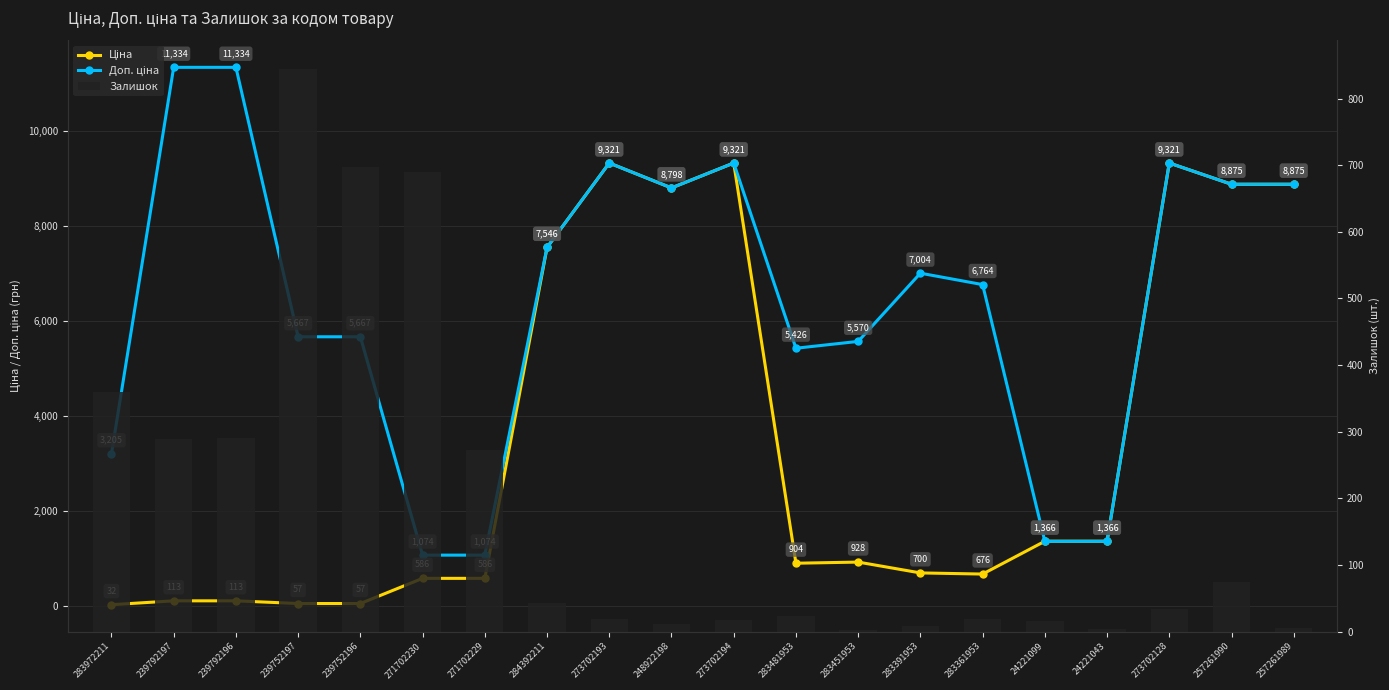

What is the label of the 19th bar from the right?

239792197